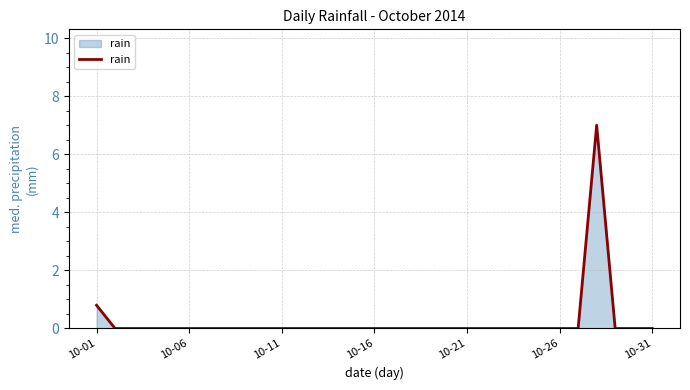

What is the greatest value displayed?

7.0